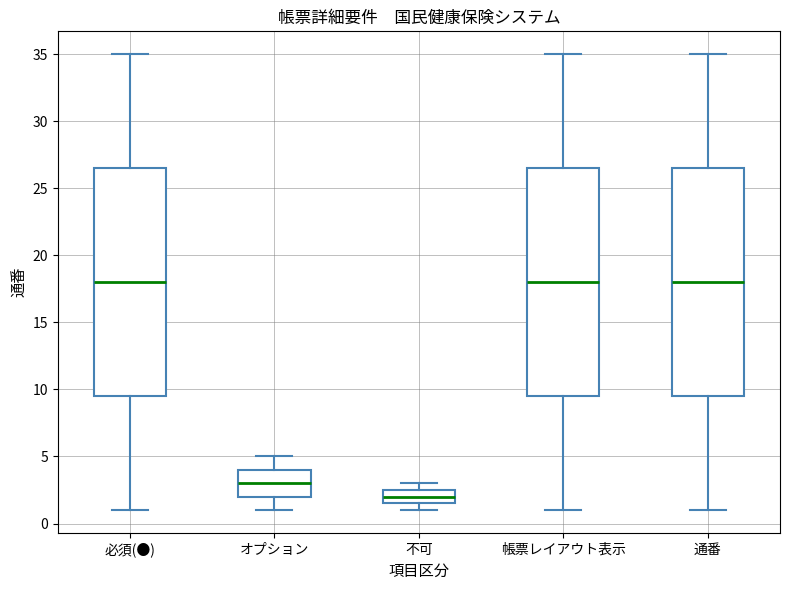

Which box has the lowest median line?

不可